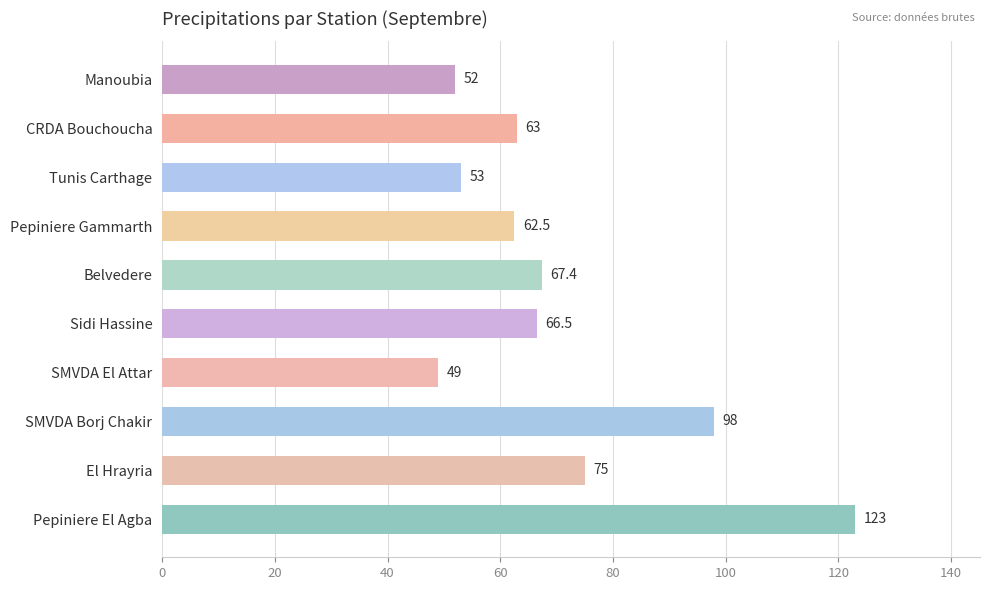

Reading top to bottom, extract all data points from this chart.

52.0	63.0	53.0	62.5	67.4	66.5	49.0	98.0	75.0	123.0